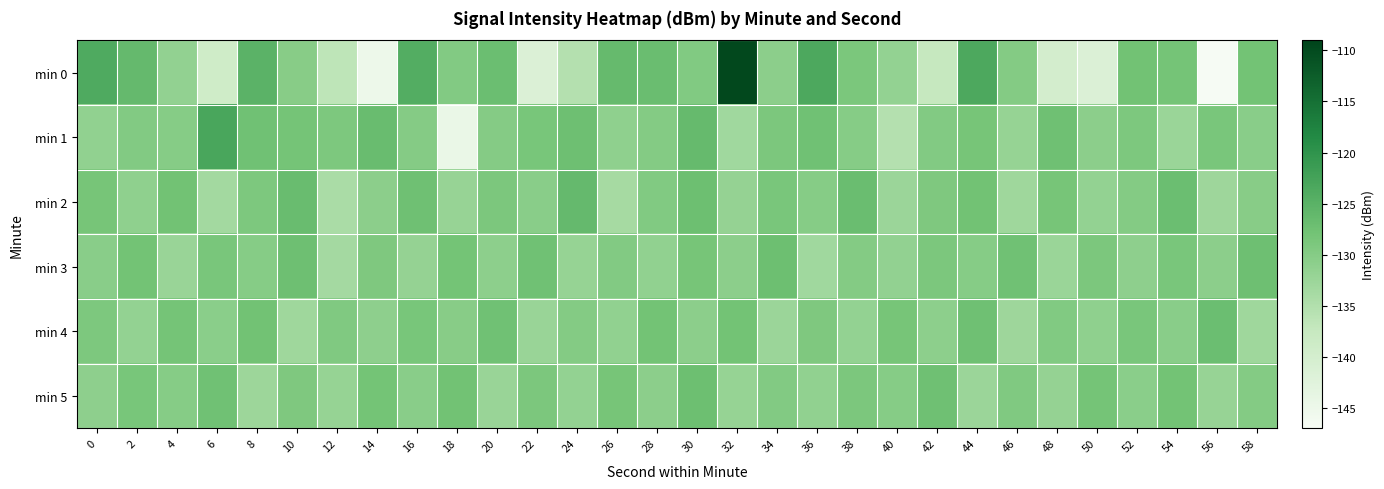

Rank the series by their maximum value, from lowest to highest.

min 3, min 5, min 4, min 2, min 1, min 0